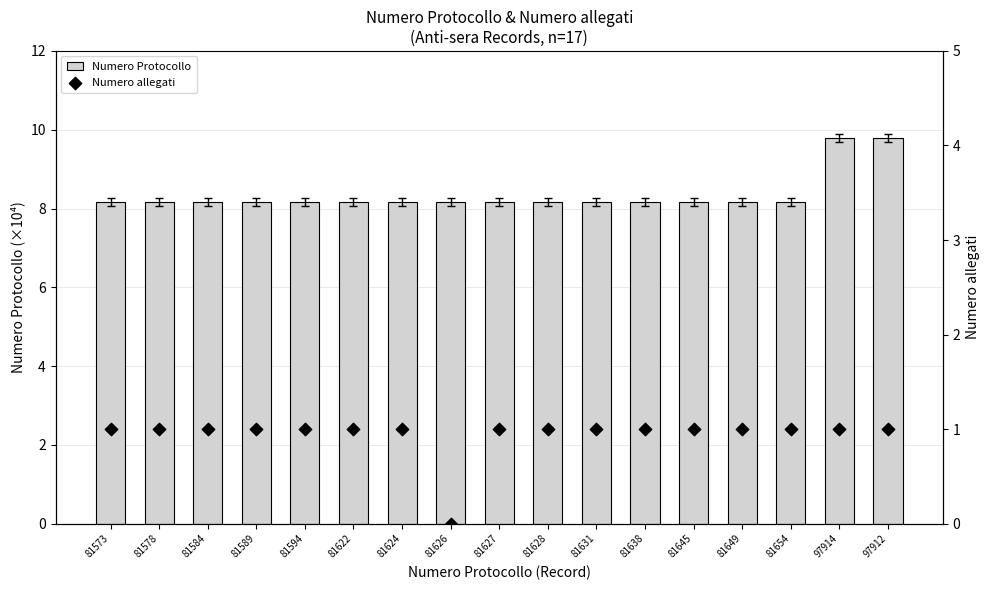

At which category is the sum across all series the highest?

97914